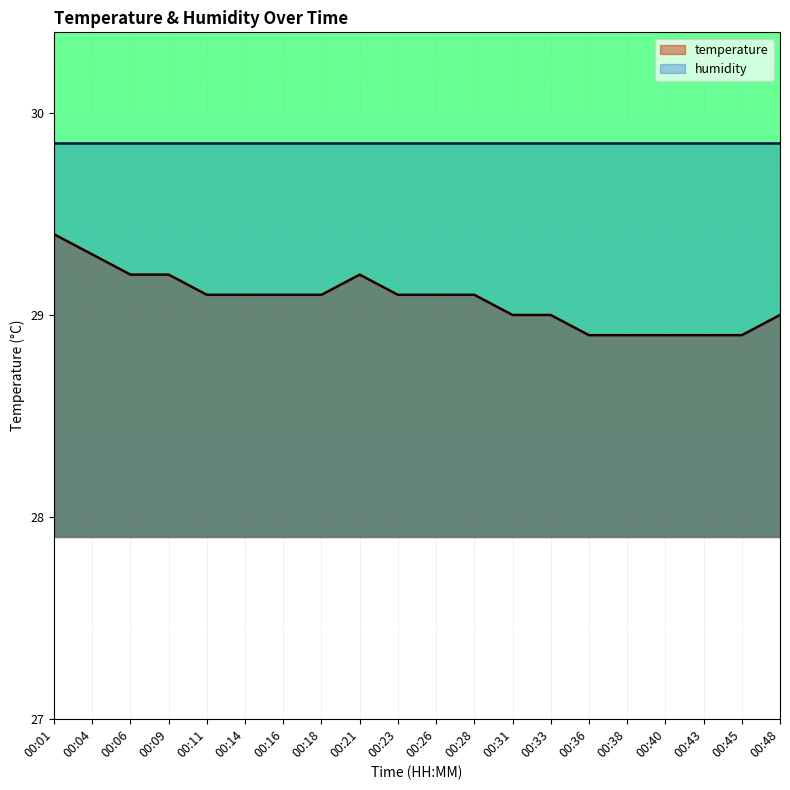

What is the value of the 15th point from the left?

28.9